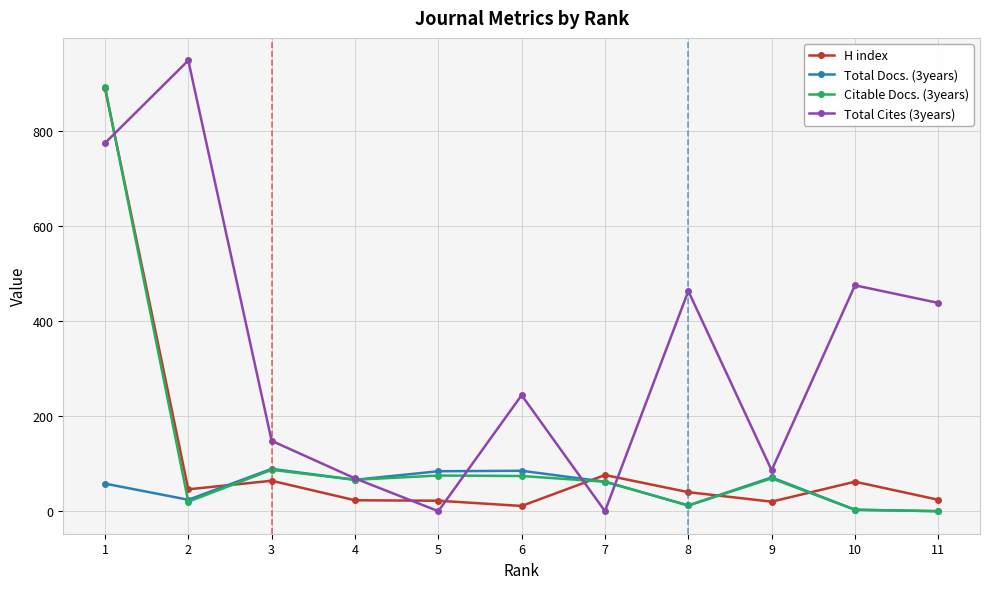

The value of Citable Docs. (3years) at 9 is 69. True or false?

True